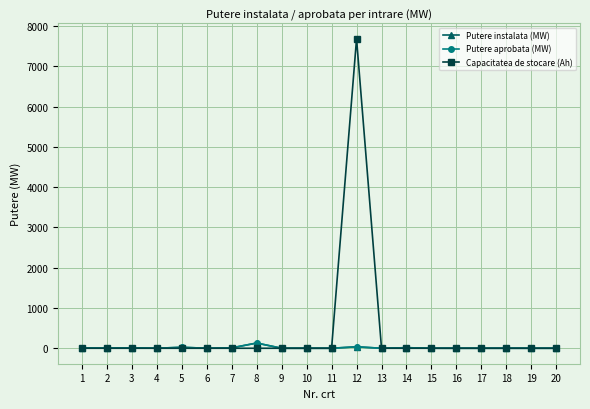

Reading left to right, list all the values displayed in this chart.

Putere instalata (MW): 1=8.0	2=2.8	3=10.3	4=0.0	5=24.0	6=0.0	7=9.6	8=129.3	9=0.1	10=0.0	11=0.0	12=35.7	13=0.0	14=14.0	15=0.7	16=0.1	17=0.1	18=0.4	19=0.1	20=0.0
Putere aprobata (MW): 1=8.0	2=2.8	3=10.3	4=0.0	5=24.0	6=0.0	7=9.6	8=129.3	9=0.1	10=0.0	11=0.0	12=35.7	13=0.0	14=14.0	15=0.7	16=0.1	17=0.1	18=0.4	19=0.1	20=0.0
Capacitatea de stocare (Ah): 1=0.0	2=0.0	3=0.0	4=0.0	5=0.0	6=0.0	7=0.0	8=0.0	9=0.0	10=0.0	11=0.0	12=7680.0	13=0.0	14=0.0	15=0.0	16=0.0	17=0.0	18=0.0	19=0.0	20=0.0